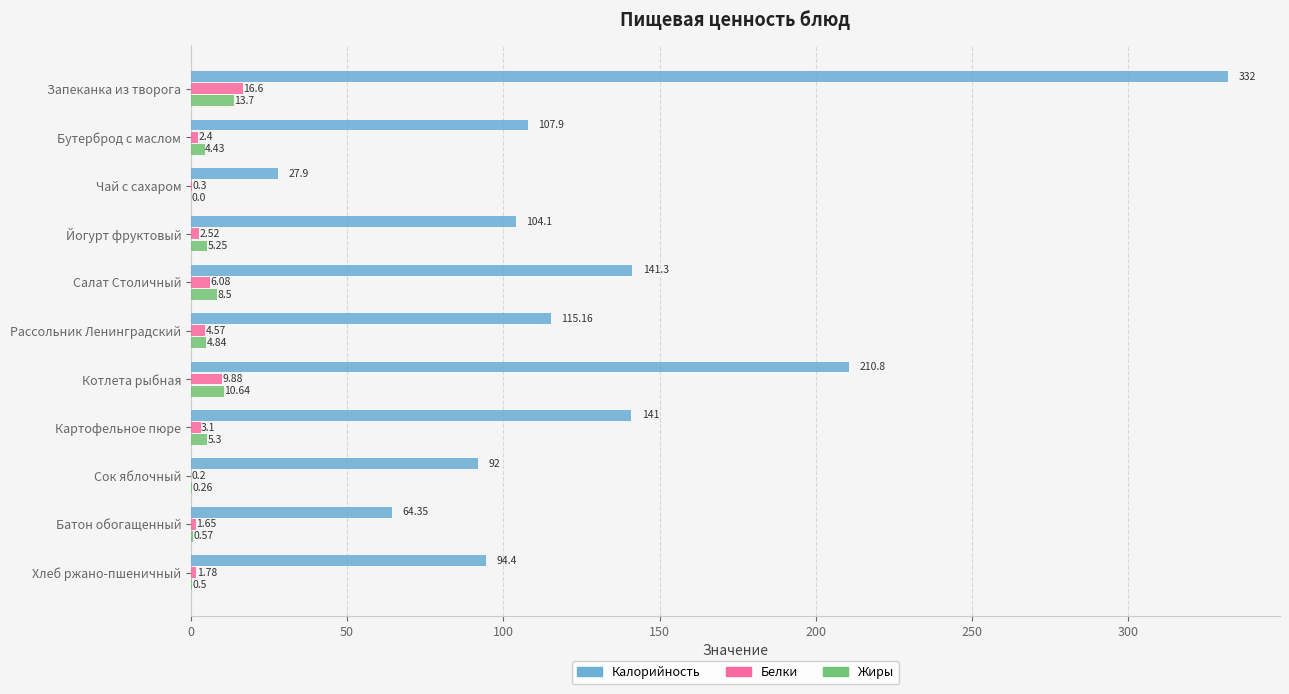

What is the sum of the Белки values at Картофельное пюре and Хлеб ржано-пшеничный?

4.9